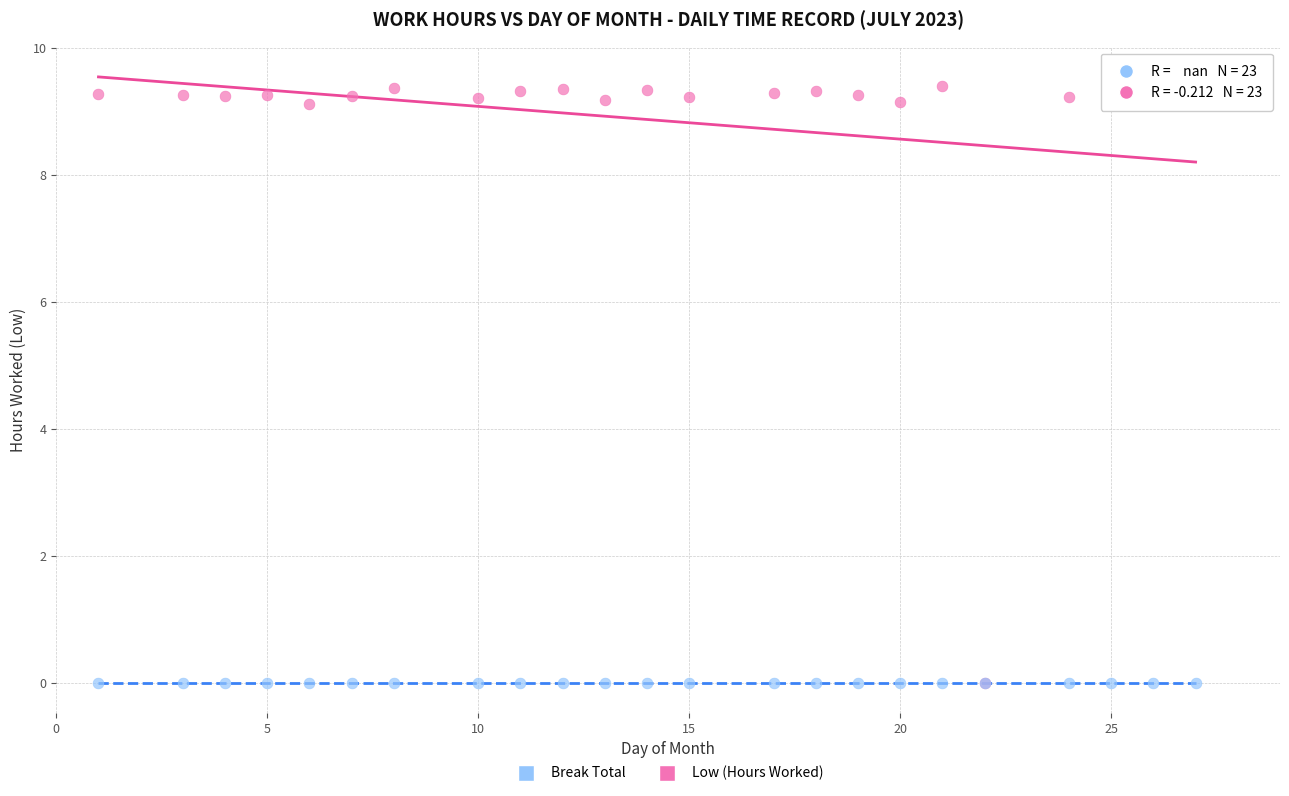

What are all the series names shown in the legend?

Break Total, Low (Hours Worked)